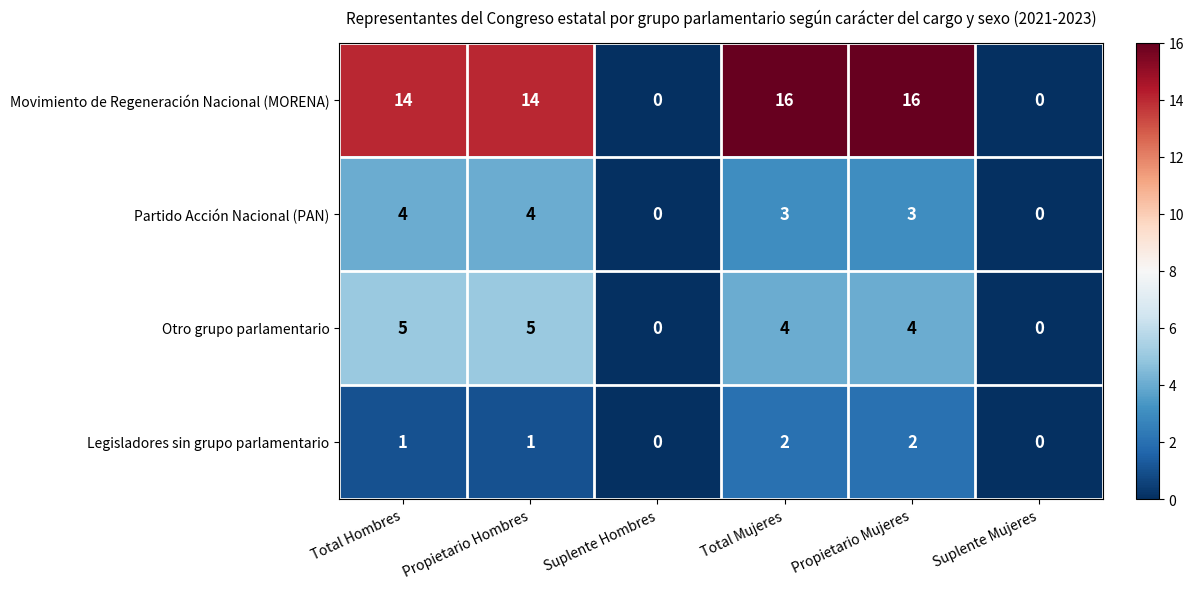

Reading left to right, extract all data points from this chart.

Movimiento de Regeneración Nacional (MORENA): 14	14	0	16	16	0
Partido Acción Nacional (PAN): 4	4	0	3	3	0
Otro grupo parlamentario: 5	5	0	4	4	0
Legisladores sin grupo parlamentario: 1	1	0	2	2	0